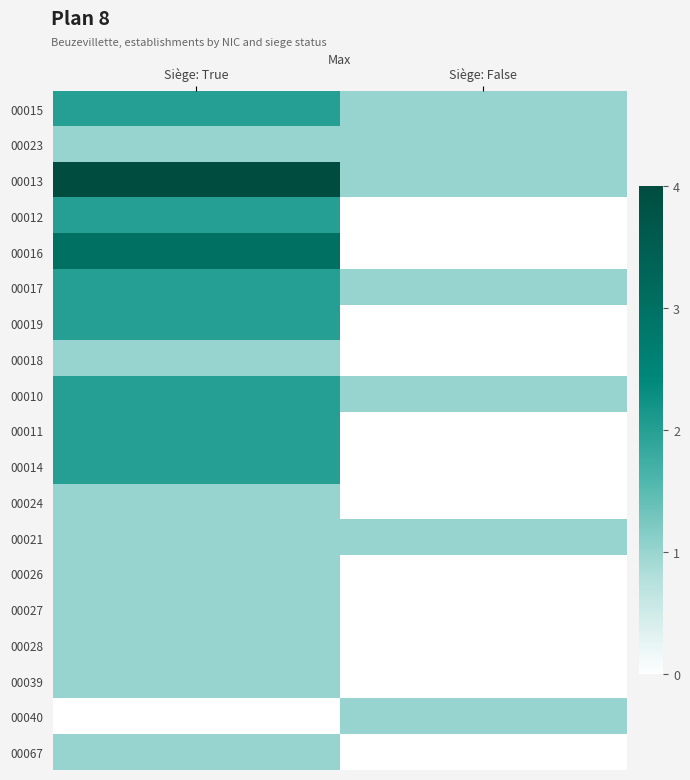

At which category is the sum across all series the highest?

Siège: True